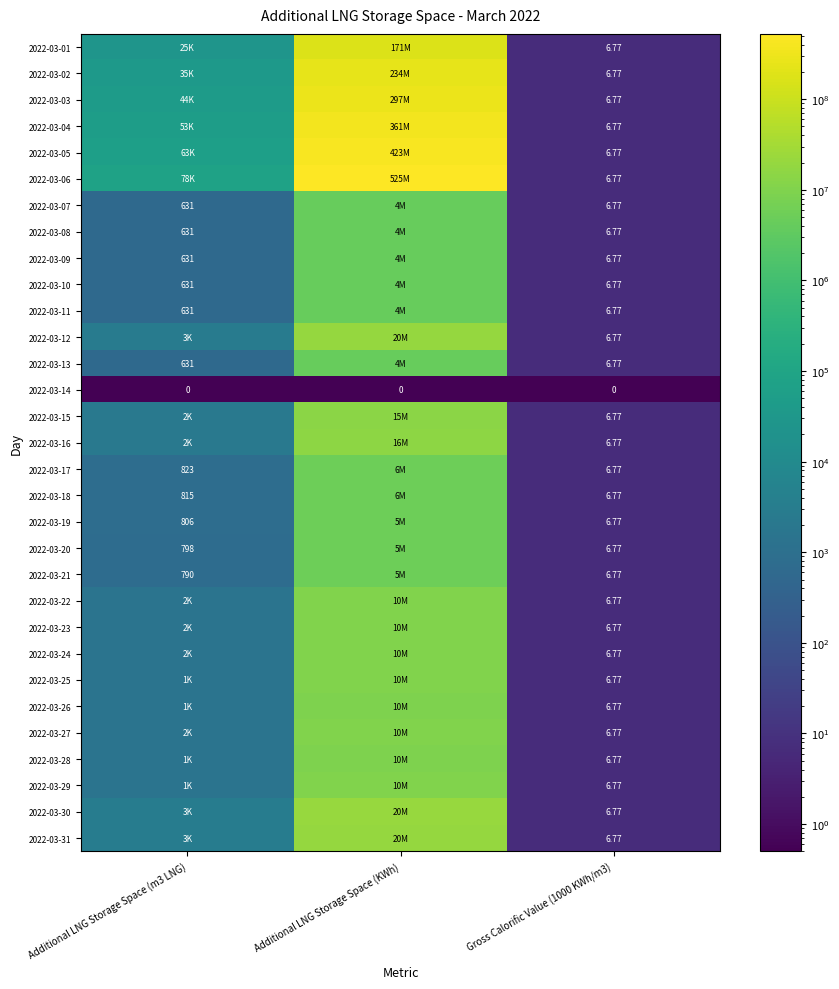

At which category is the sum across all series the highest?

Additional LNG Storage Space (KWh)